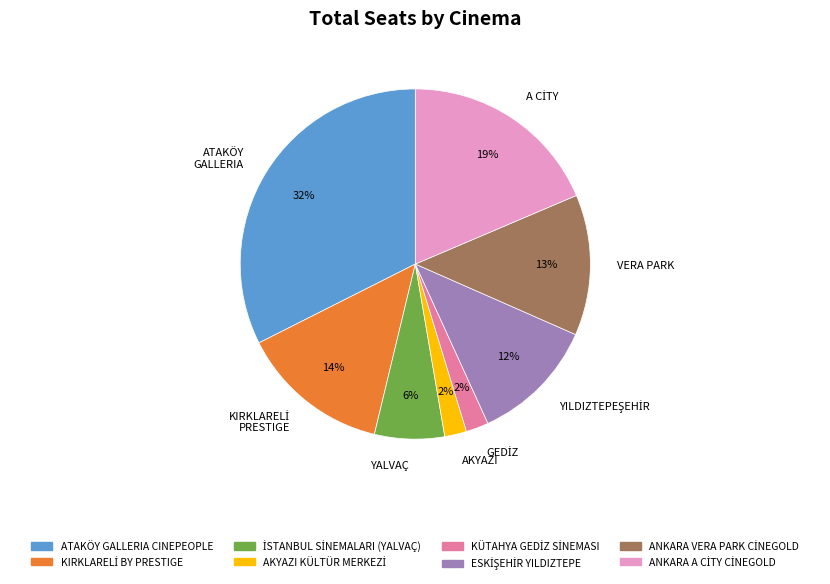

Is there a majority slice in this chart?

No